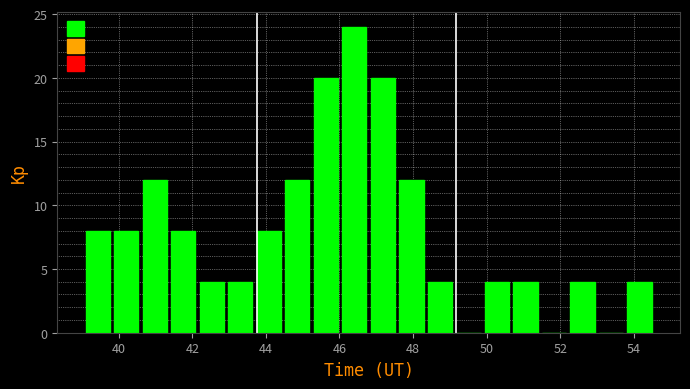

Around what value on the x-axis is the tallest bar? Give the approximate position of its centre, as read against the axis.

46.4